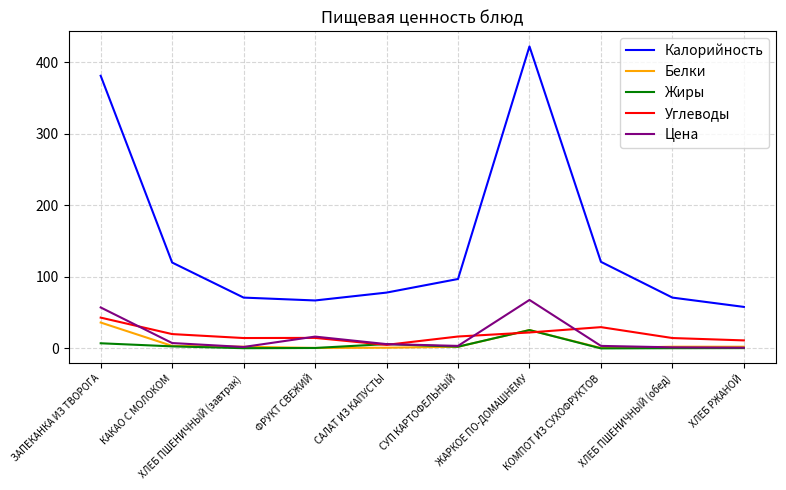

How many lines are shown in the chart?

5